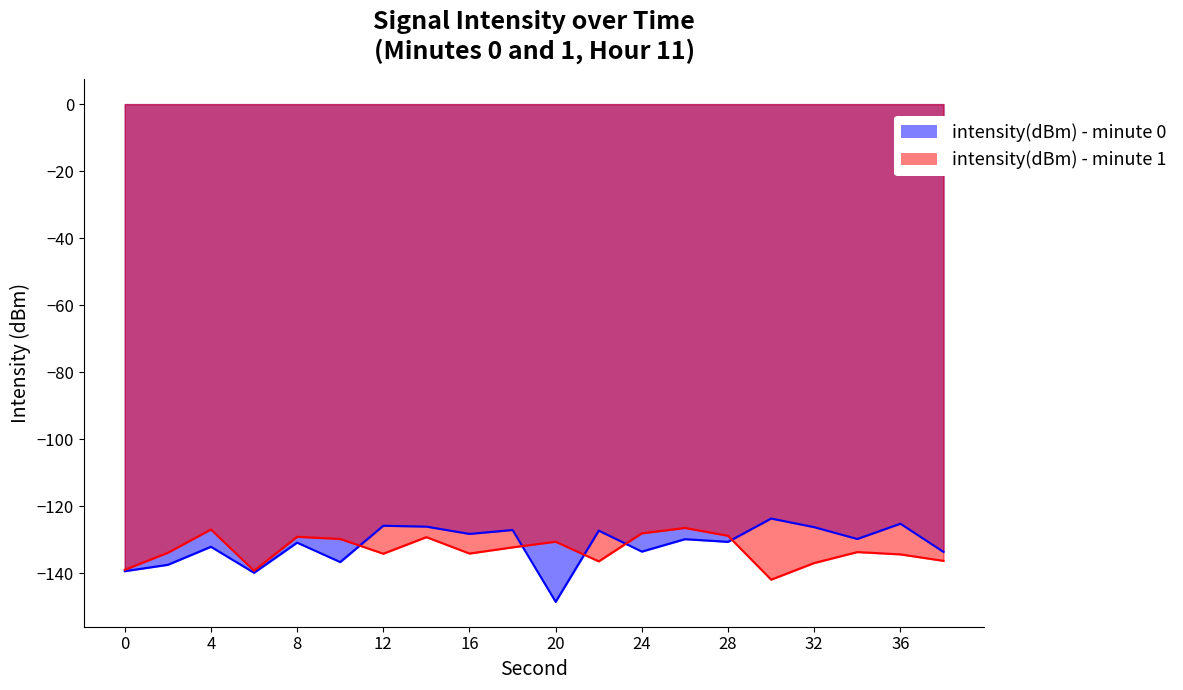

What is the sum of the intensity(dBm) - minute 0 values at 10 and 28?

-267.3